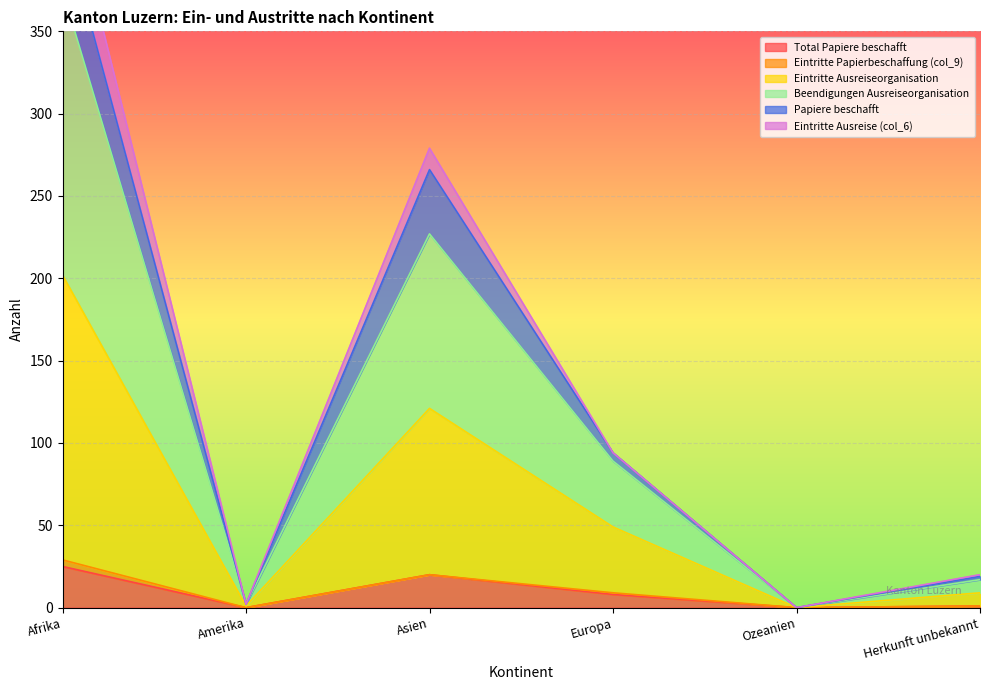

What is the label of the 3rd point from the right?

Europa